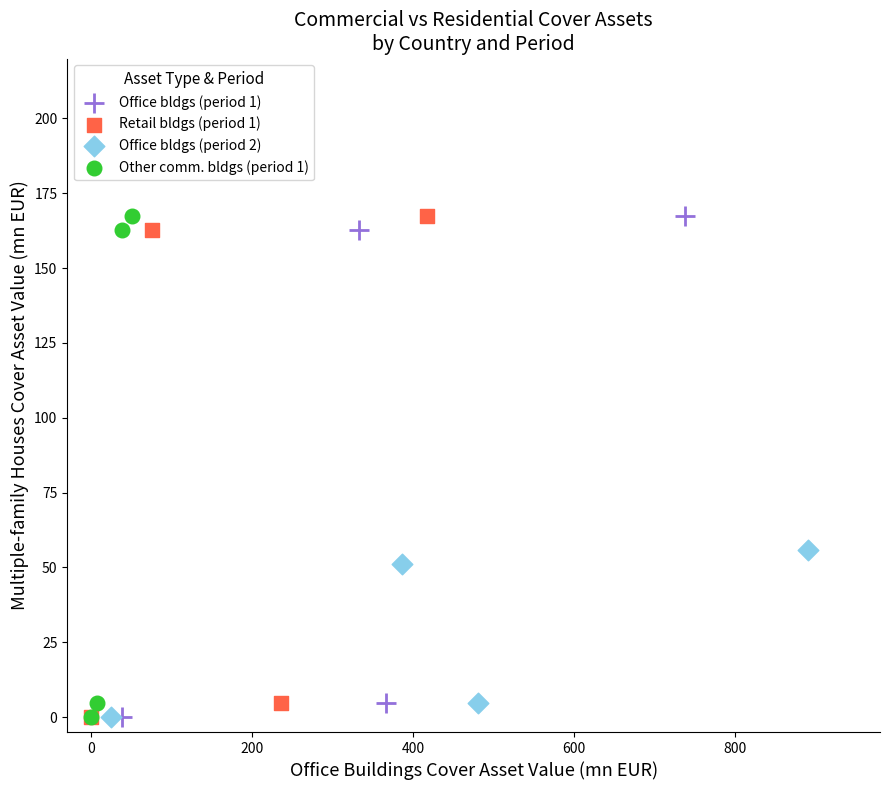

What are all the series names shown in the legend?

Office bldgs (period 1), Retail bldgs (period 1), Office bldgs (period 2), Other comm. bldgs (period 1)